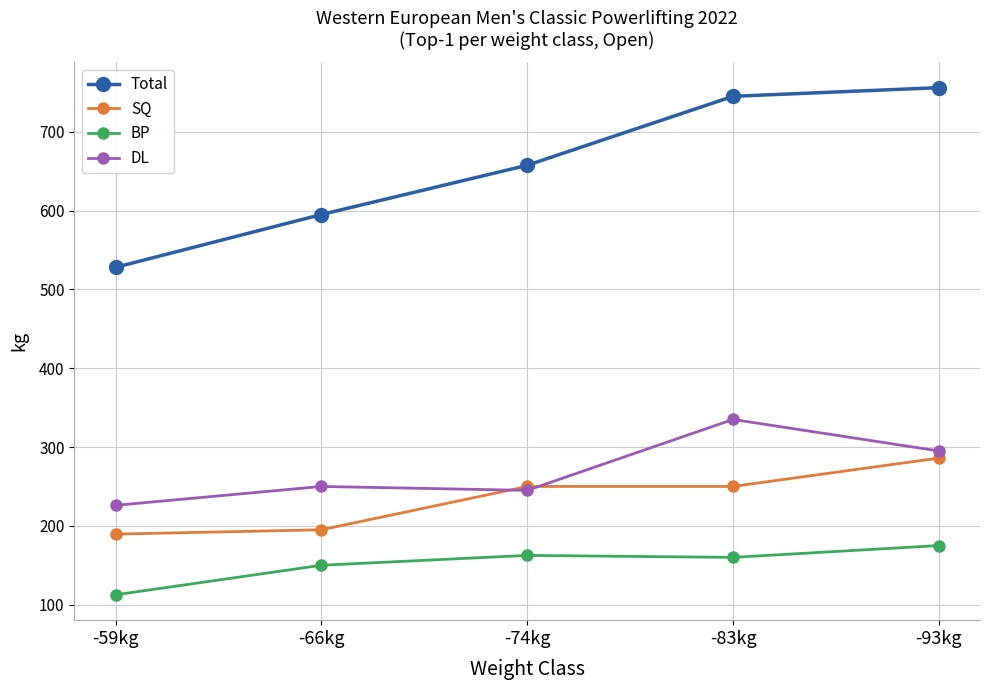

What is the label of the 3rd point from the left?

-74kg